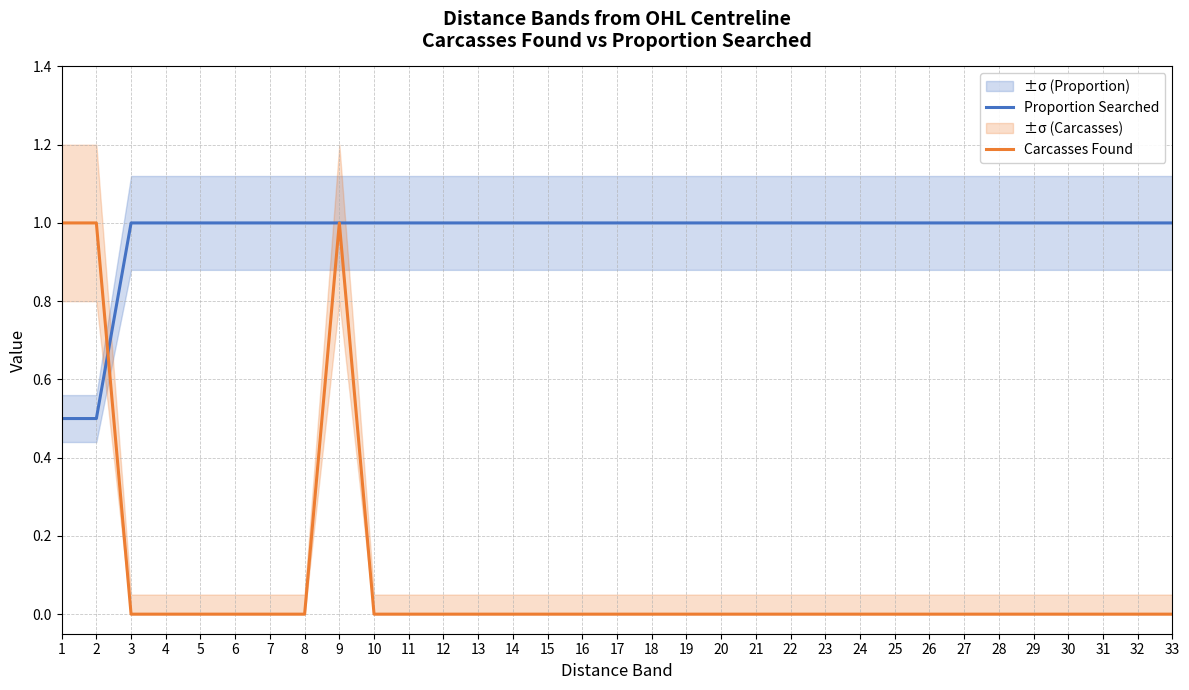

What is the sum of all Carcasses Found values?

3.0